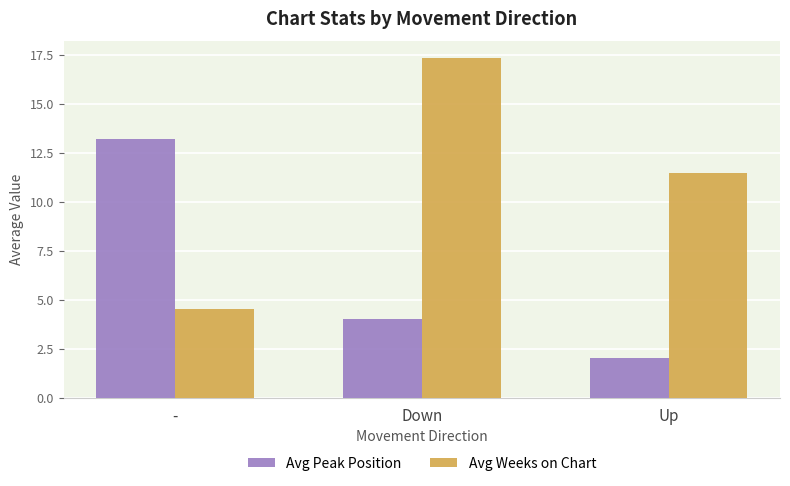

What is the maximum value shown in the chart?

17.3